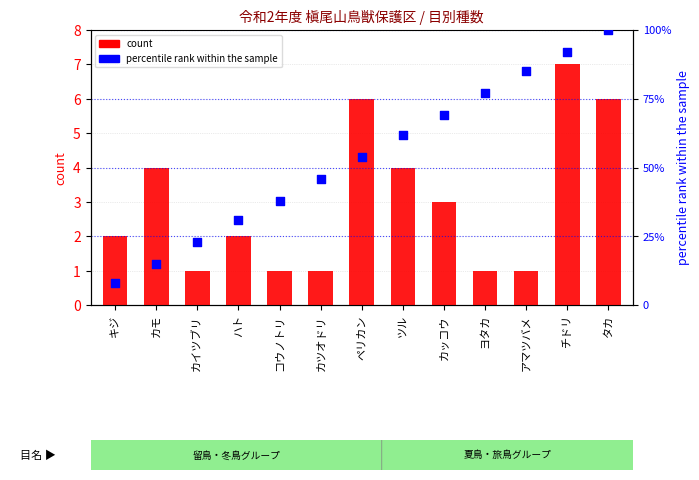

What are all the series names shown in the legend?

count, percentile rank within the sample